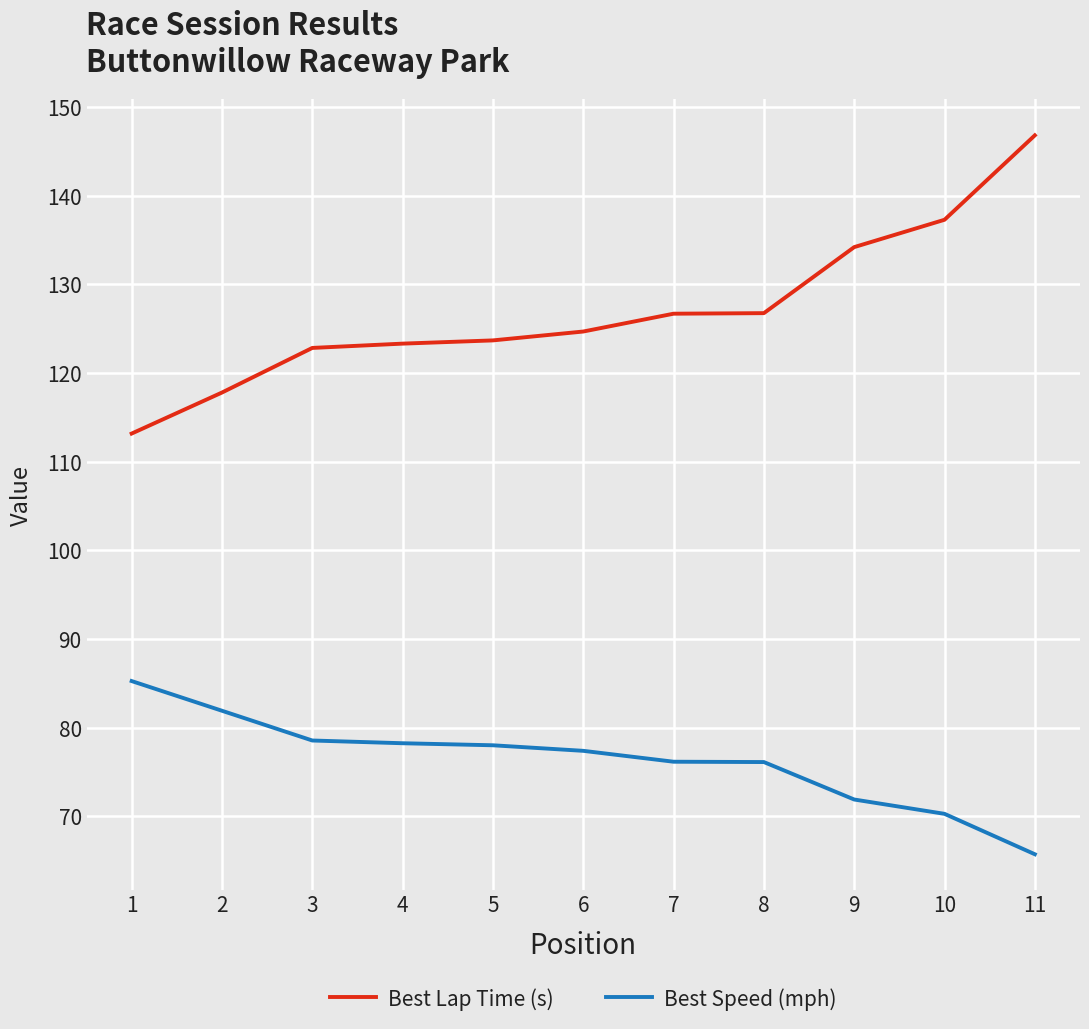

What is the lowest value of the Best Speed (mph) series?

65.7